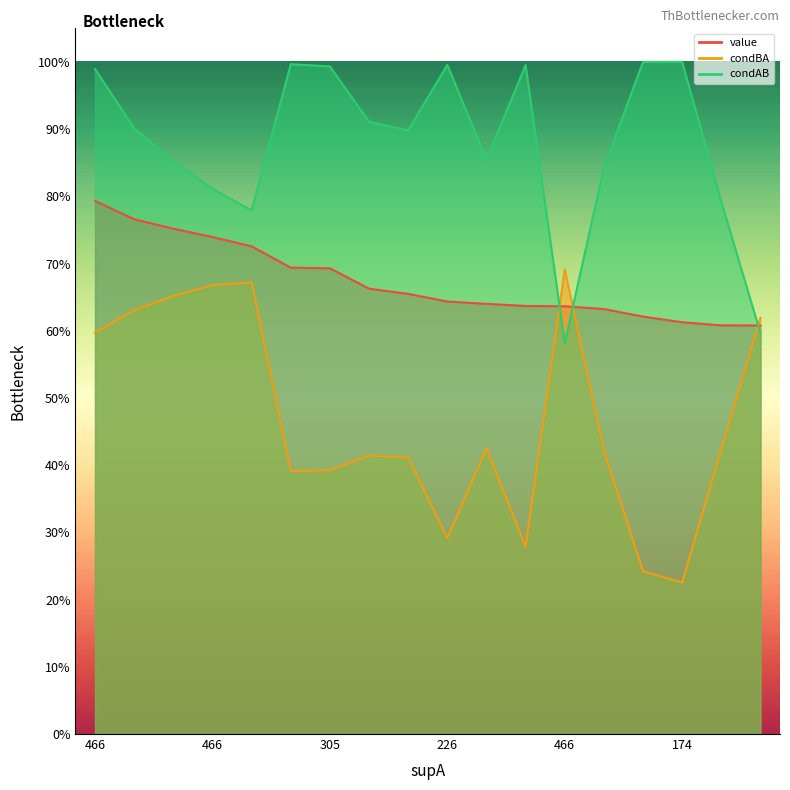

Reading left to right, extract all data points from this chart.

value: 0.8	0.8	0.8	0.7	0.7	0.7	0.7	0.7	0.7	0.6	0.6	0.6	0.6	0.6	0.6	0.6	0.6	0.6
condBA: 0.6	0.6	0.7	0.7	0.7	0.4	0.4	0.4	0.4	0.3	0.4	0.3	0.7	0.4	0.2	0.2	0.4	0.6
condAB: 1.0	0.9	0.9	0.8	0.8	1.0	1.0	0.9	0.9	1.0	0.9	1.0	0.6	0.8	1.0	1.0	0.8	0.6